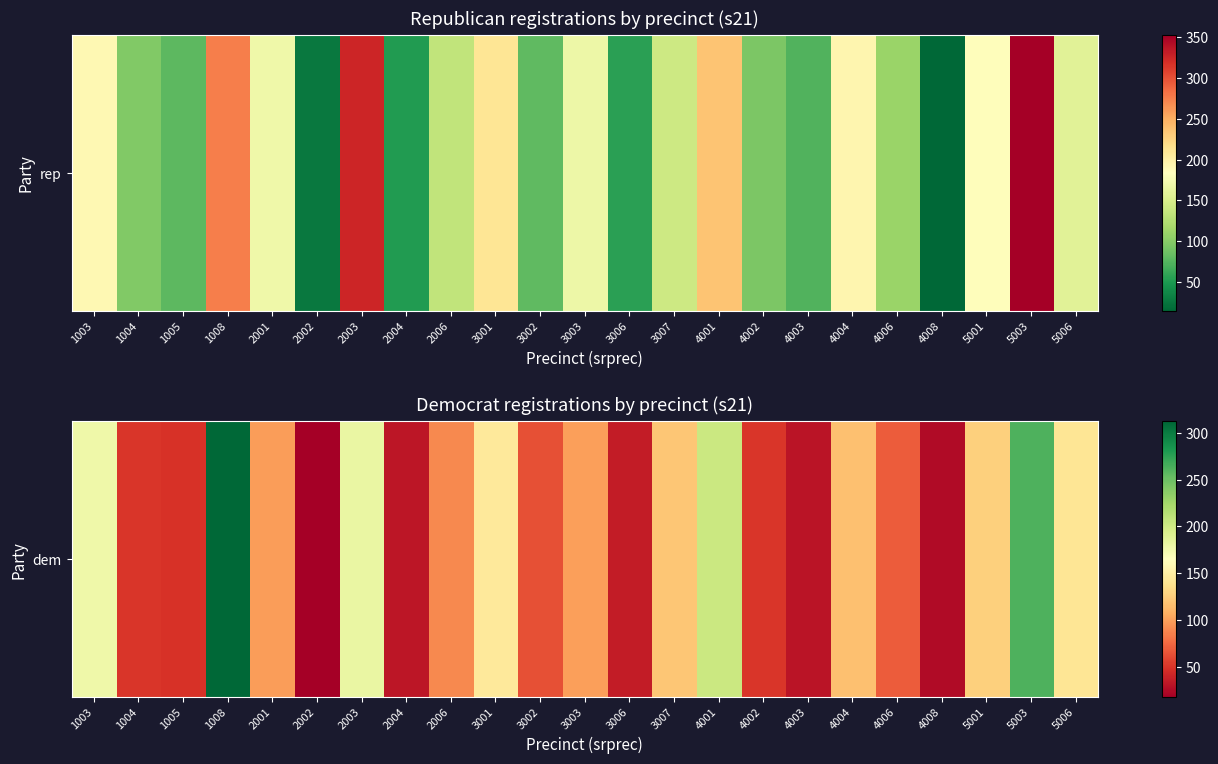

Between 4002 and 4004, which is larger?

4004